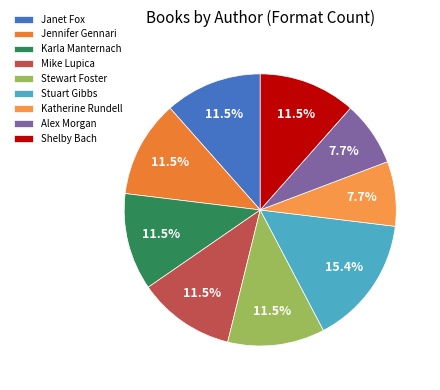

To the nearest percent, what portion does Shelby Bach represent?

12%